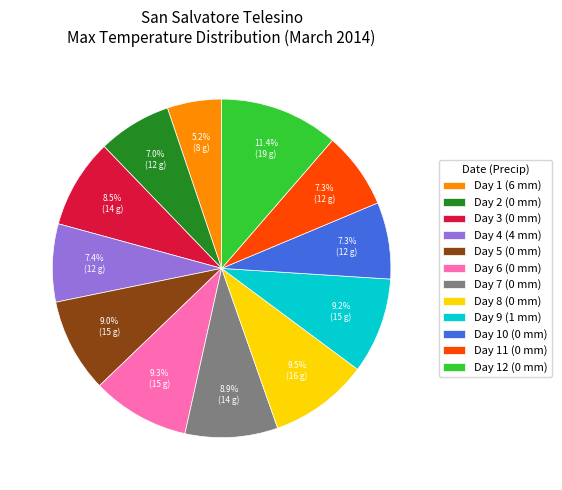

Do Day 2 (0 mm) and Day 3 (0 mm) together represent more than half of the pie?

No